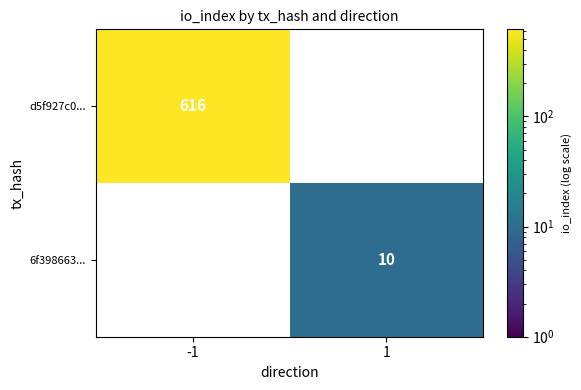

True or false: 6f398663... has a value of 6 at 1.

False